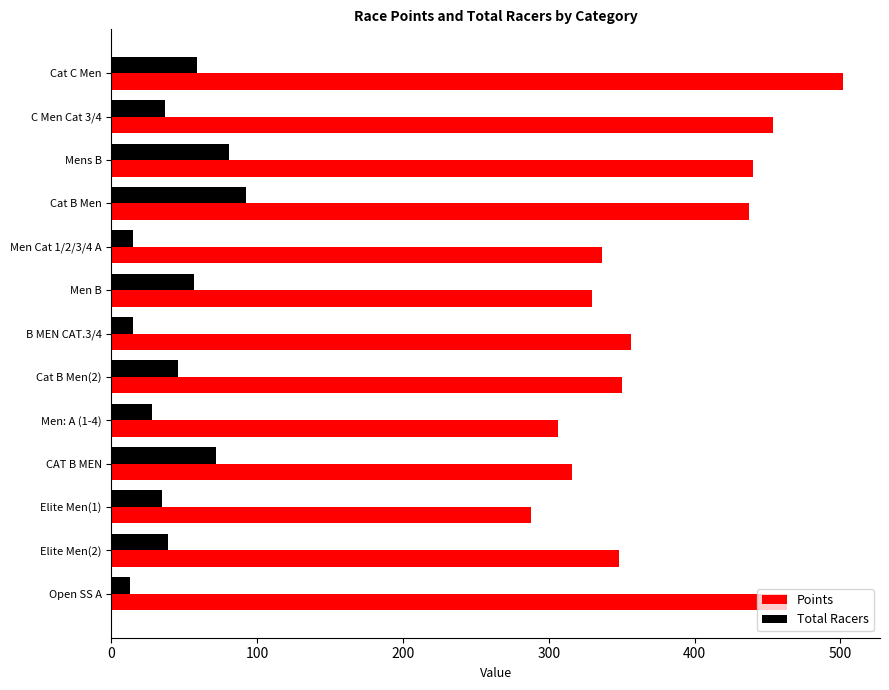

How many data points in Points are less than 350?

6